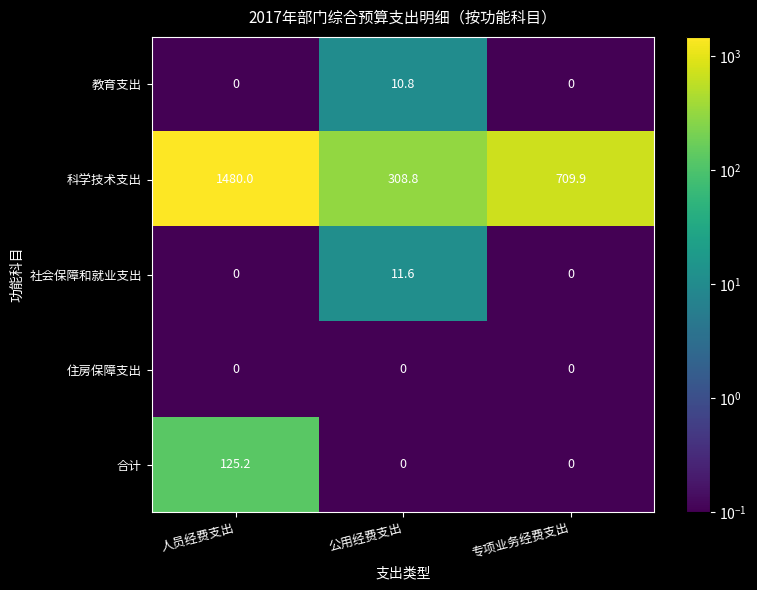

Rank the series by their maximum value, from highest to lowest.

科学技术支出, 合计, 社会保障和就业支出, 教育支出, 住房保障支出